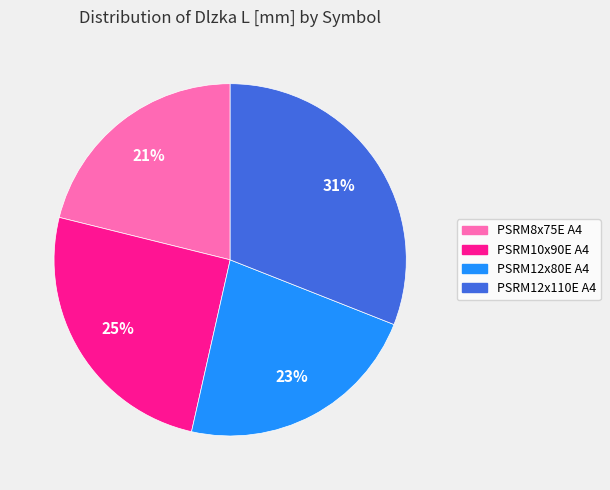

To the nearest percent, what is the average slice percentage?

25%